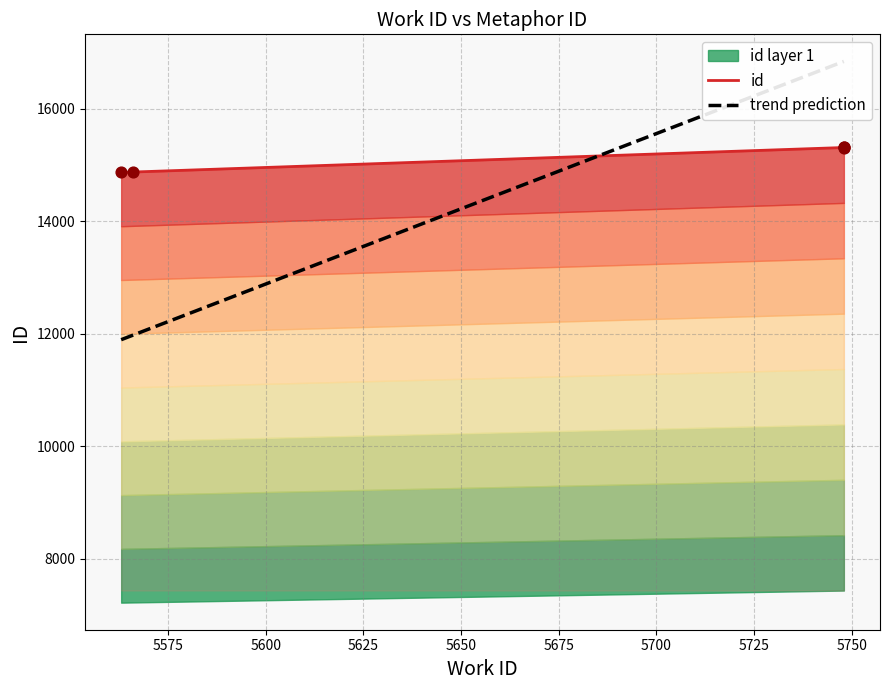

Which has a higher value, 5566 or 5748?

5748